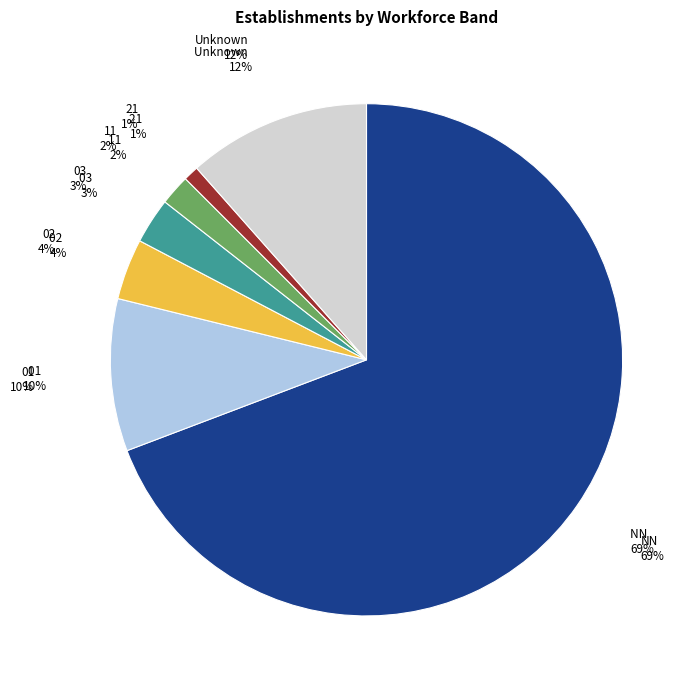

Which category has the biggest portion of the pie?

NN